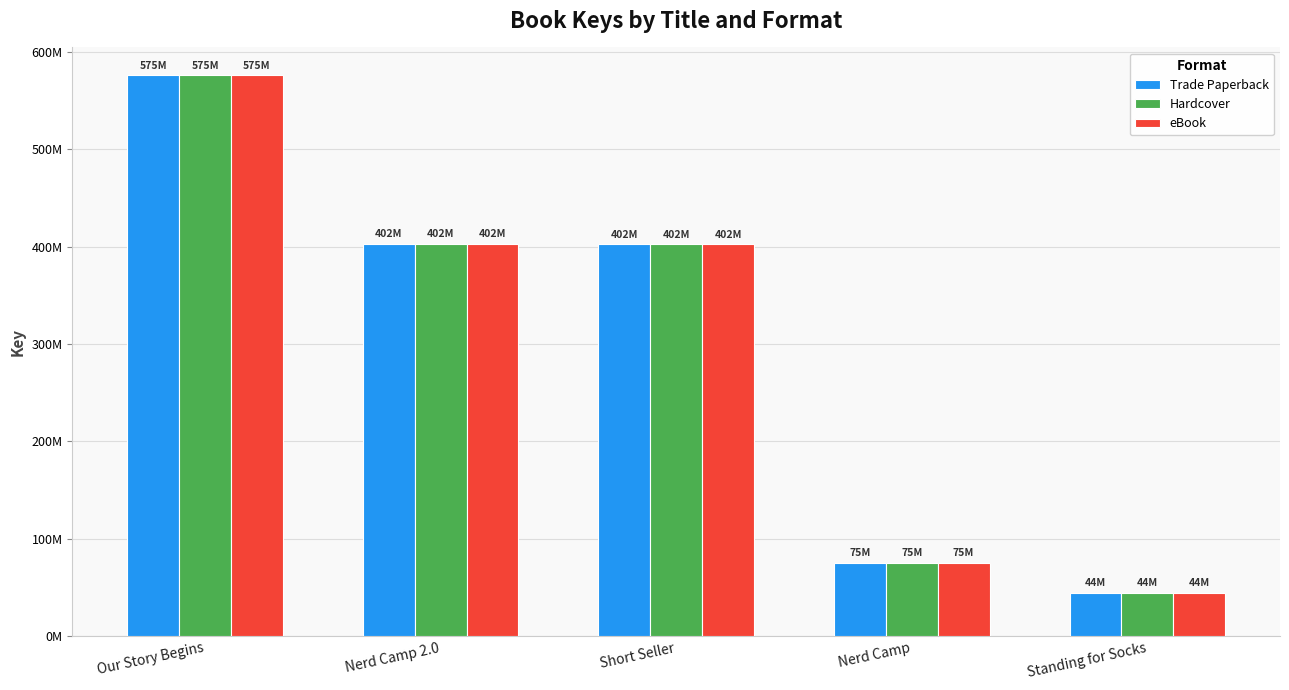

At how many categories does at least one series exceed 368235643?

3